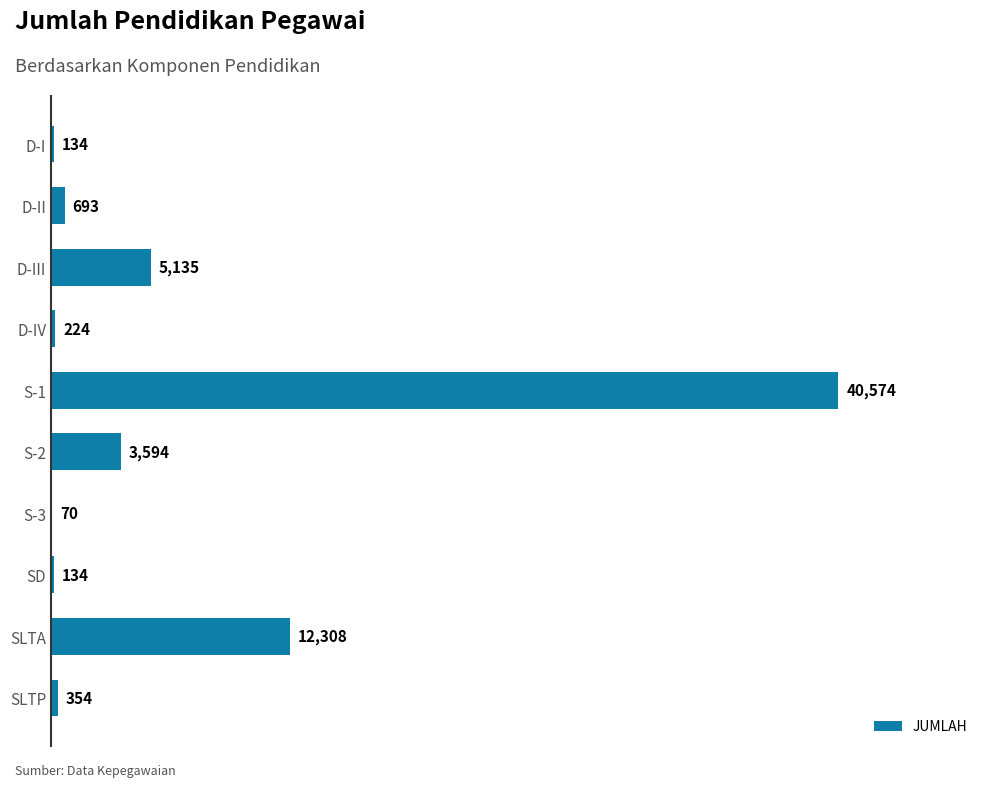

Reading top to bottom, what are all the values shown in this chart?

D-I=134	D-II=693	D-III=5135	D-IV=224	S-1=40574	S-2=3594	S-3=70	SD=134	SLTA=12308	SLTP=354